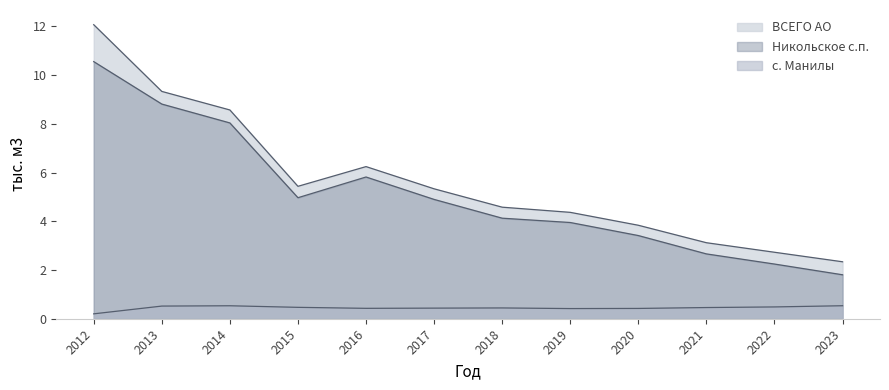

In ВСЕГО АО, how many points are lower than both neighbors (excluding endpoints)?

1